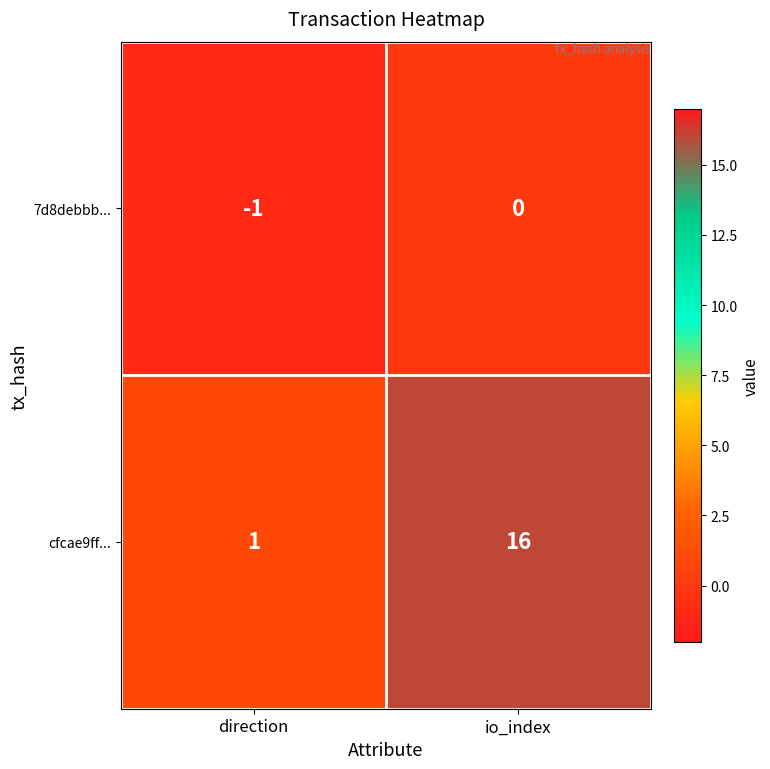

Reading left to right, transcribe all the data shown in this chart.

7d8debbb...: -1	0
cfcae9ff...: 1	16